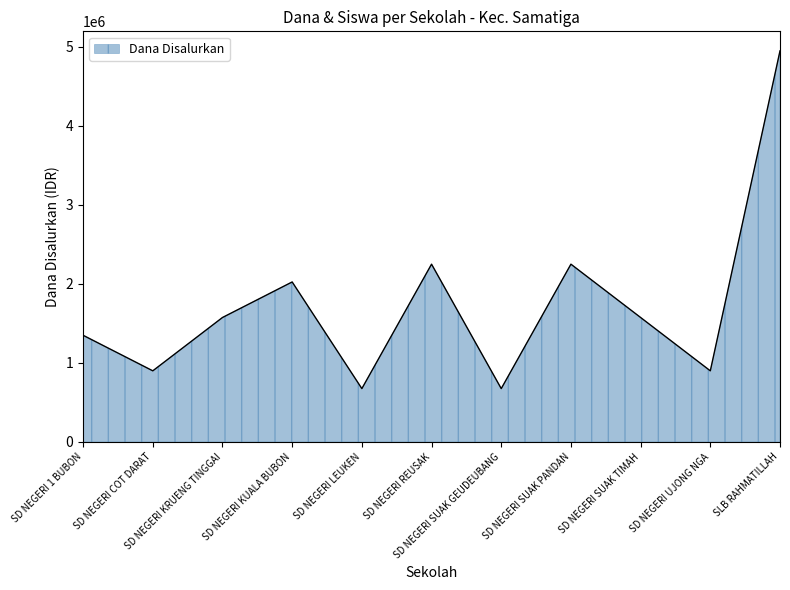

How many lines are shown in the chart?

1